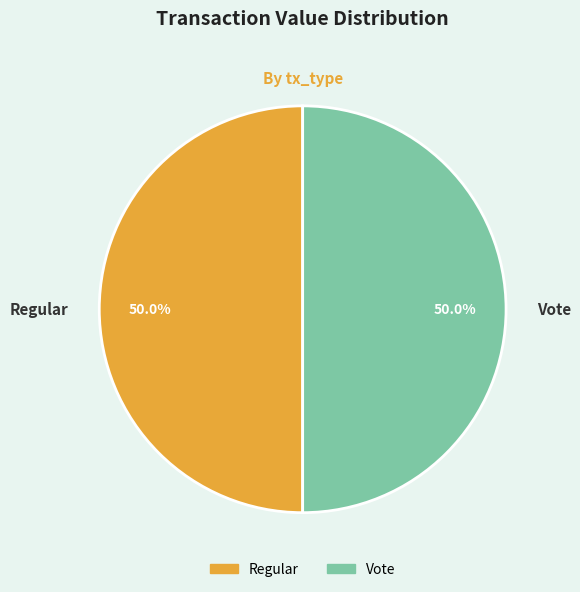

To the nearest percent, what is the difference between the largest and smallest slice percentages?

0%